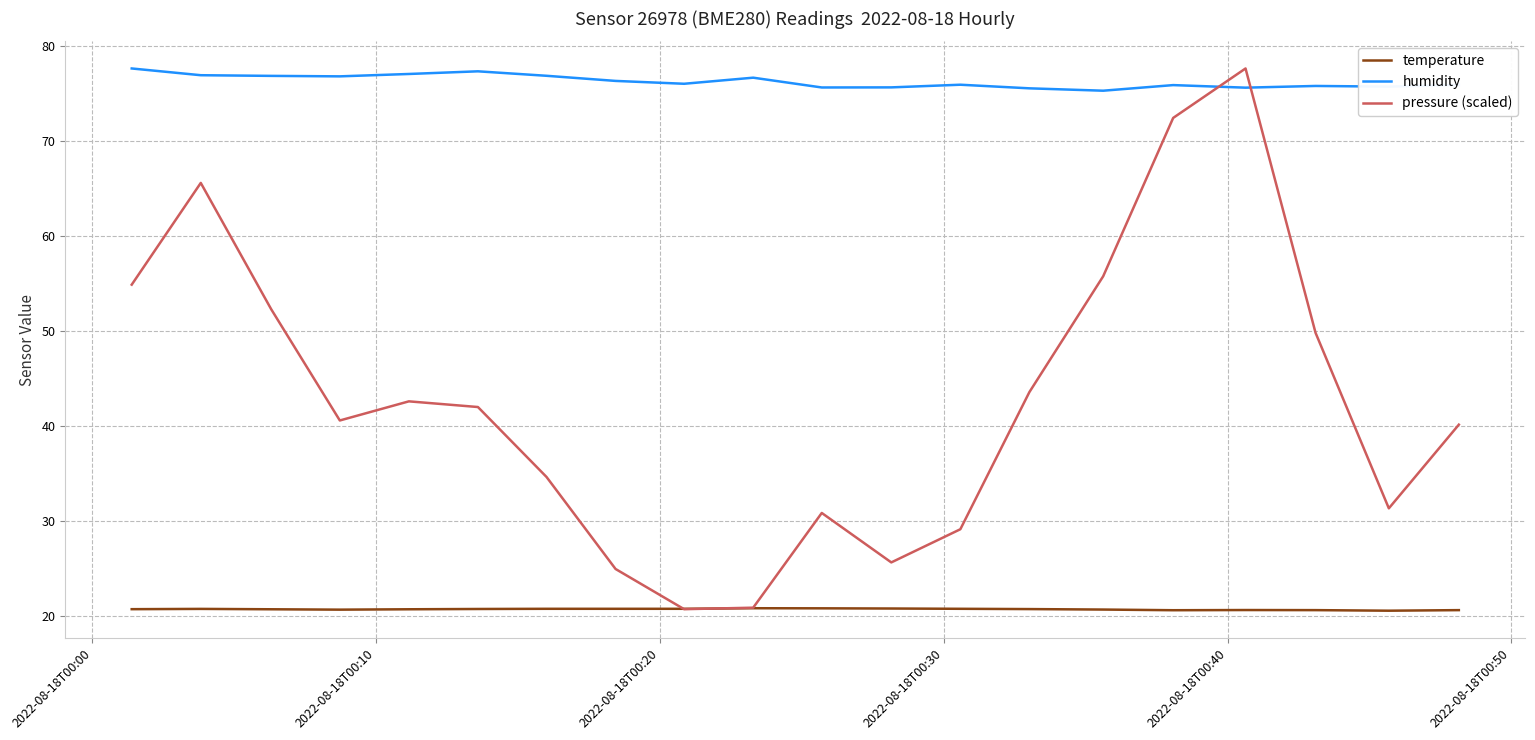

List the series in order of their overall mean, lowest first.

temperature, pressure (scaled), humidity